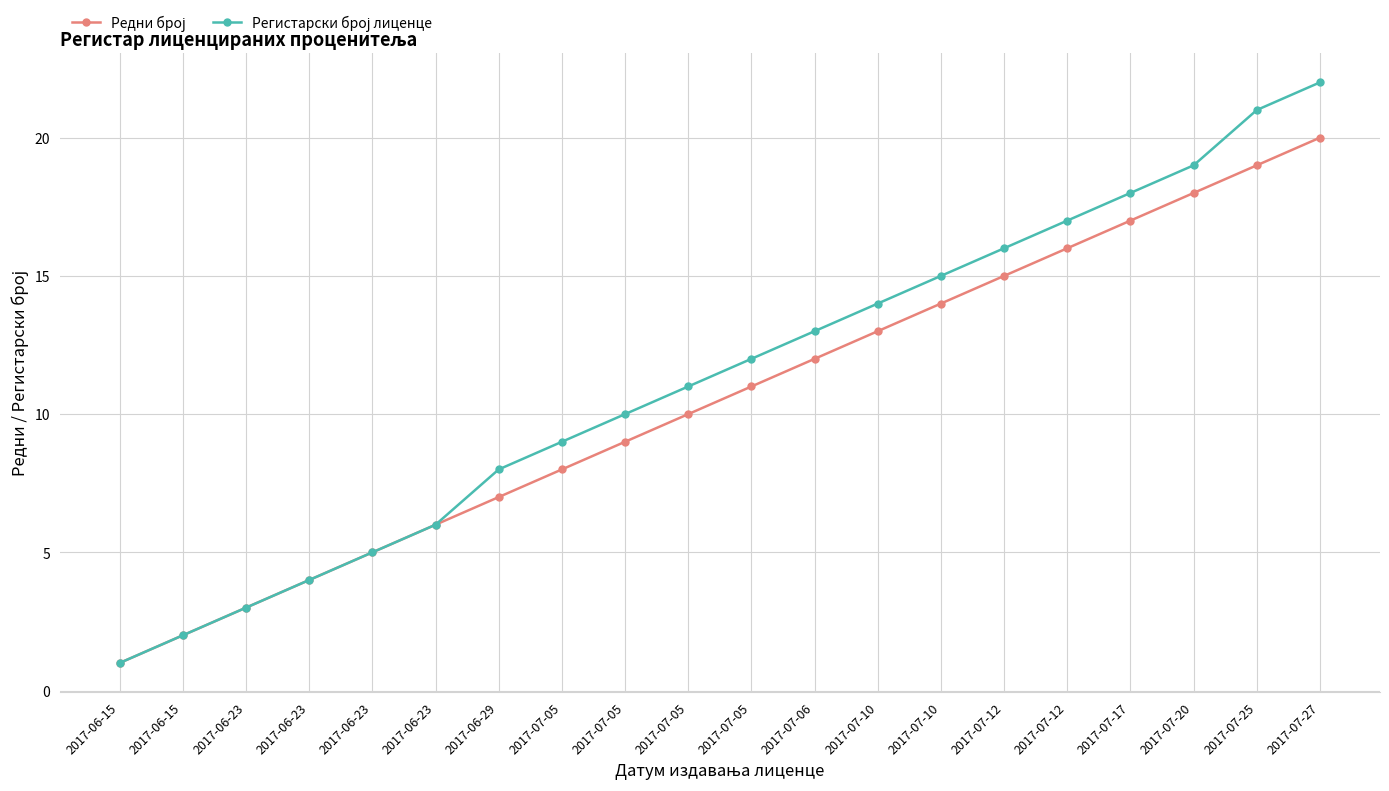

The value of Регистарски број лиценце at 2017-06-23 is 3. True or false?

True